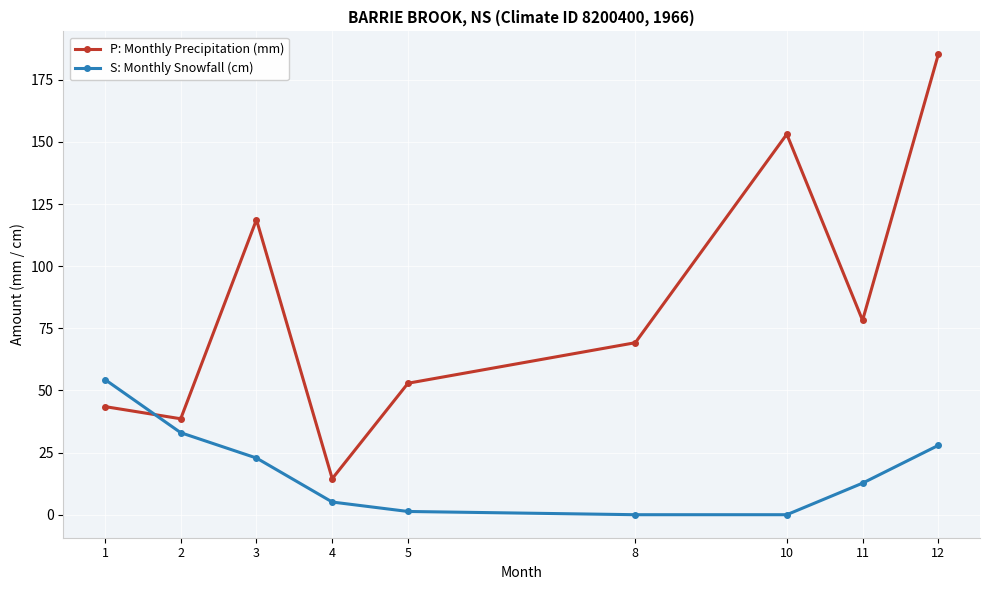

Reading left to right, list all the values displayed in this chart.

P: 1=43.5	2=38.6	3=118.7	4=14.5	5=52.9	8=69.2	10=153.1	11=78.2	12=185.2
S: 1=54.4	2=33.0	3=22.8	4=5.1	5=1.3	8=0.0	10=0.0	11=12.7	12=27.9